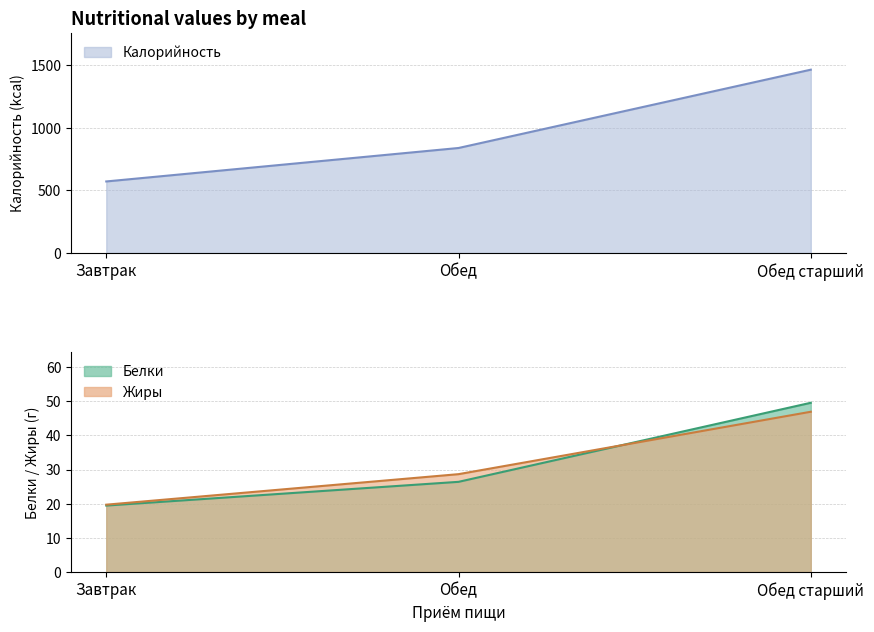

Does the chart display data point markers on the line(s)?

No